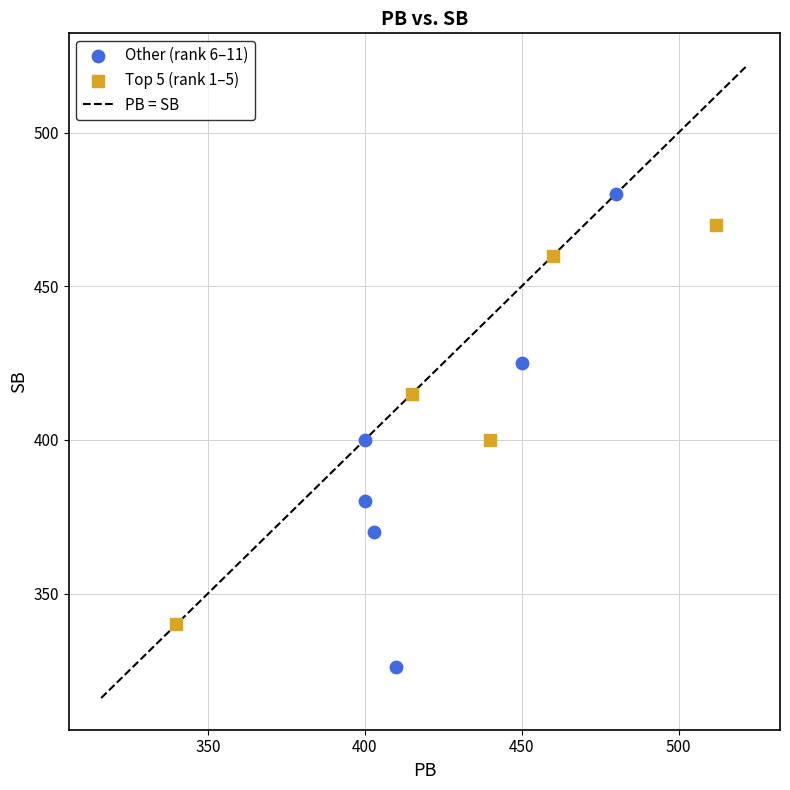

Which series reaches the minimum Y coordinate?

Other (rank 6–11)